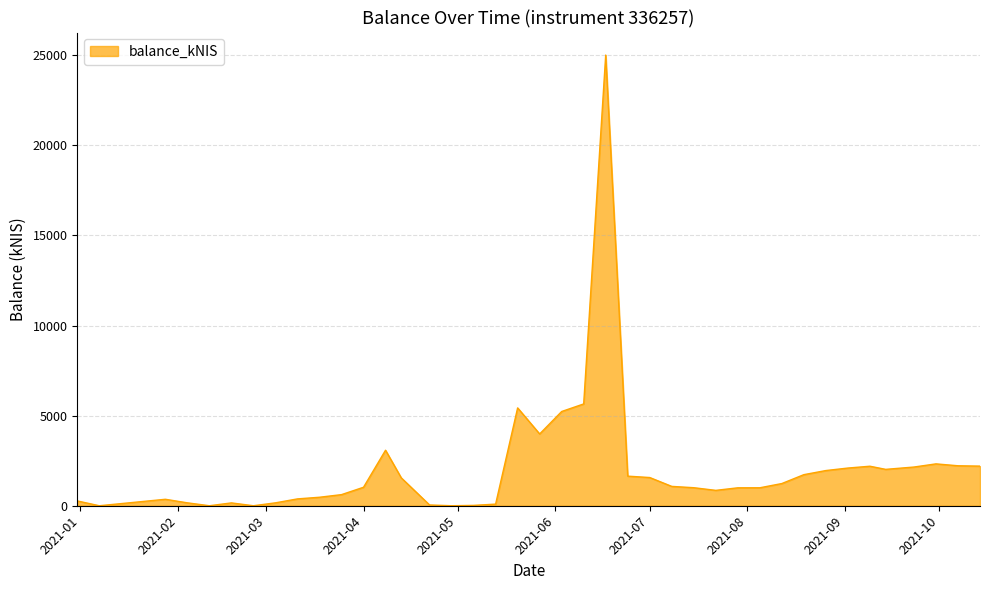

What is the maximum value shown in the chart?

25005.1